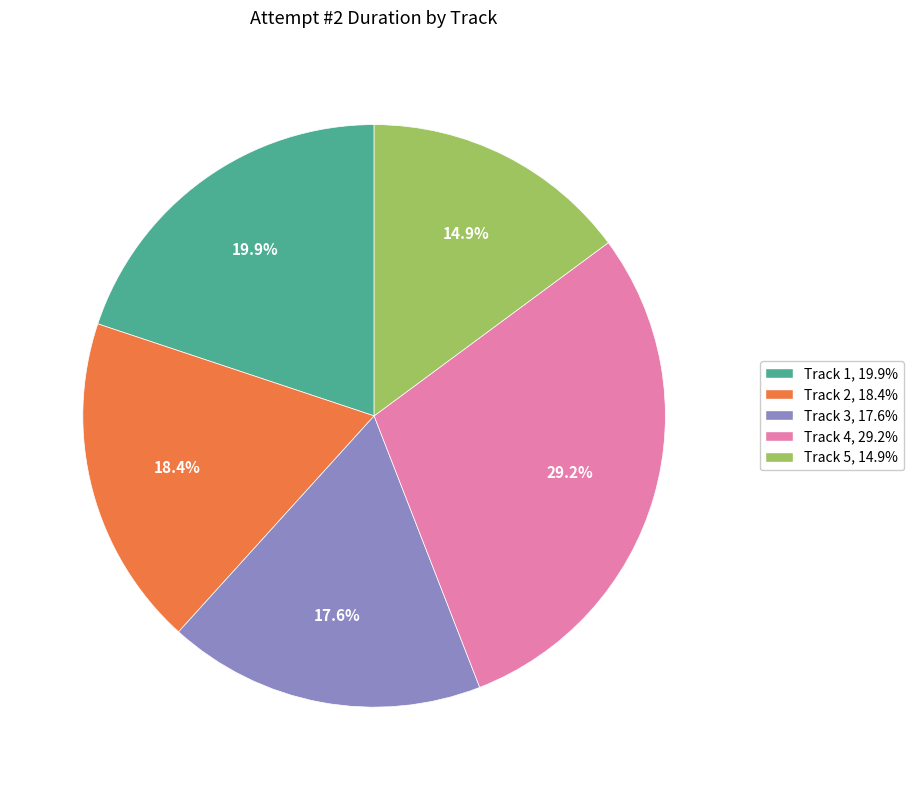

To the nearest percent, what is the difference between the Track 3 and Track 2 slice percentages?

1%